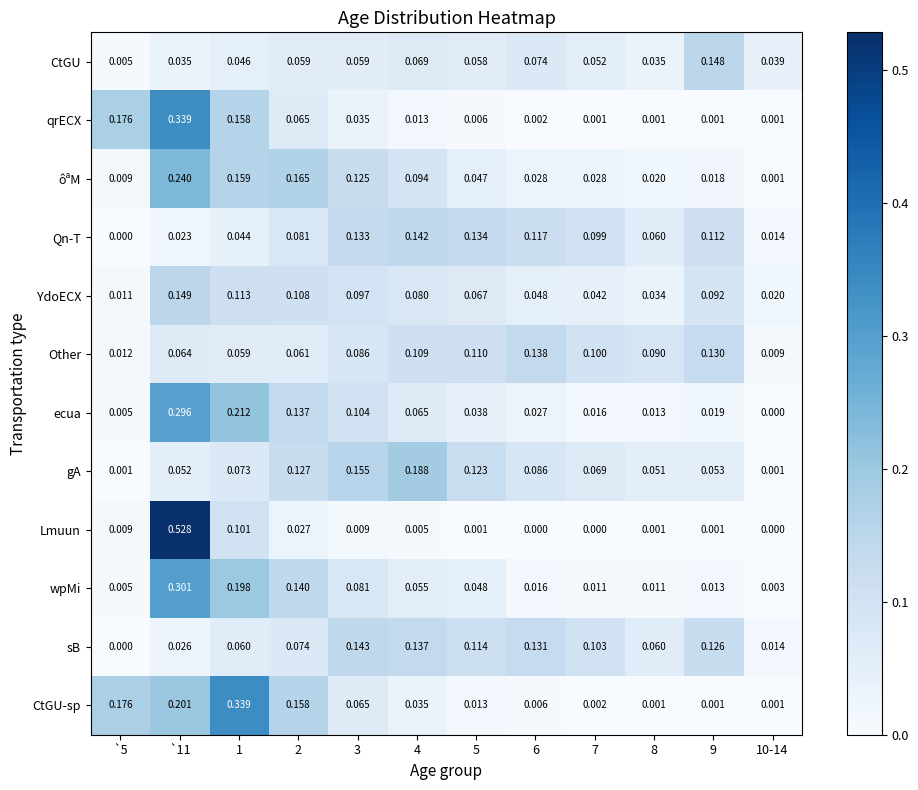

Rank the series at 5 from highest to lowest value.

Qn-T, gA, sB, Other, YdoECX, CtGU, wpMi, ôªM, ecua, CtGU-sp, qrECX, Lmuun